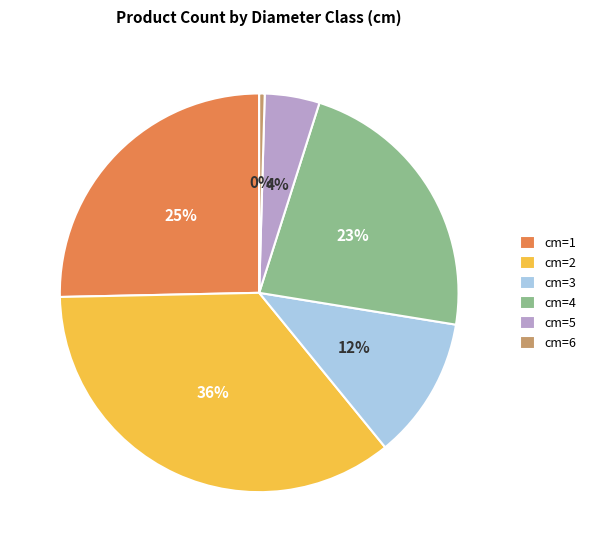

To the nearest percent, what is the average slice percentage?

17%